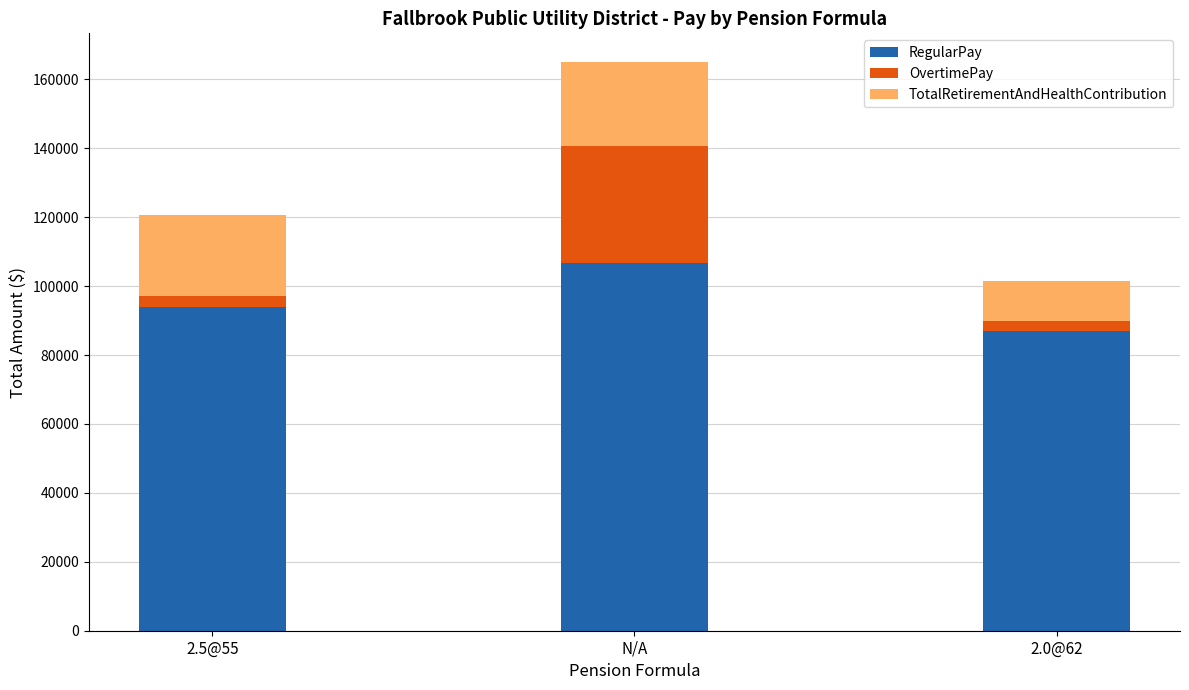

What is the sum of the RegularPay values at 2.0@62 and N/A?

193758.8